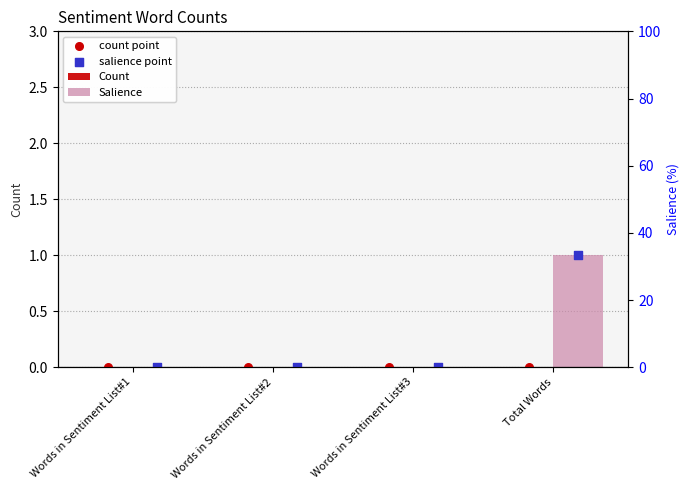

Is the value of Salience at Total Words greater than the value of salience point at Words in Sentiment List#2?

Yes